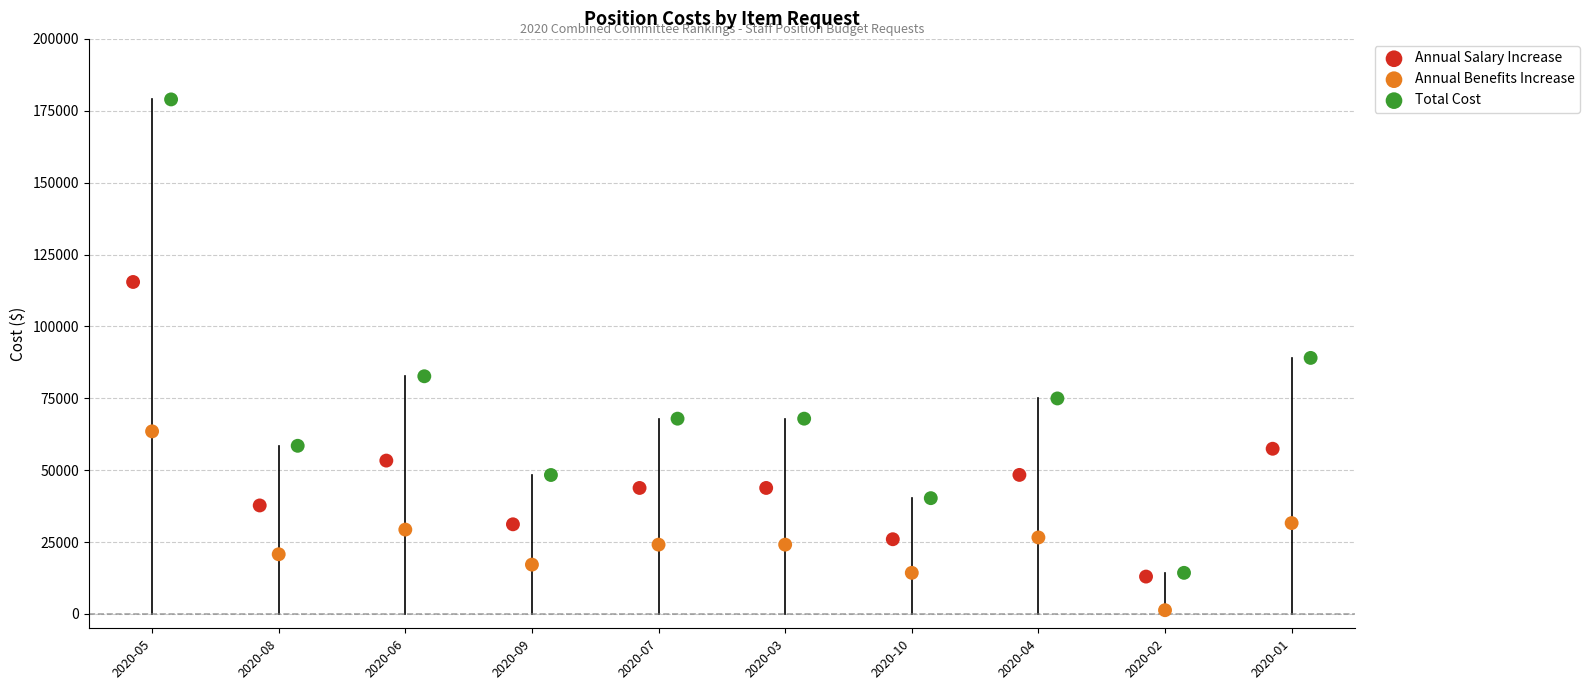

Which series has the largest Y range (max minus min)?

Total Cost